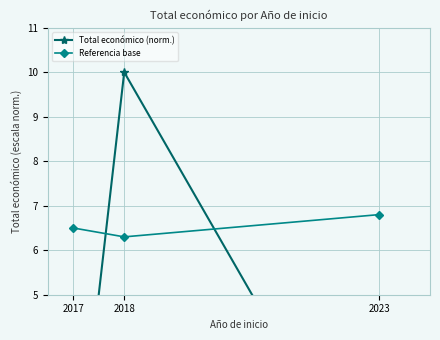

What is the approximate value of Total económico (norm.) at 2018?

10.0